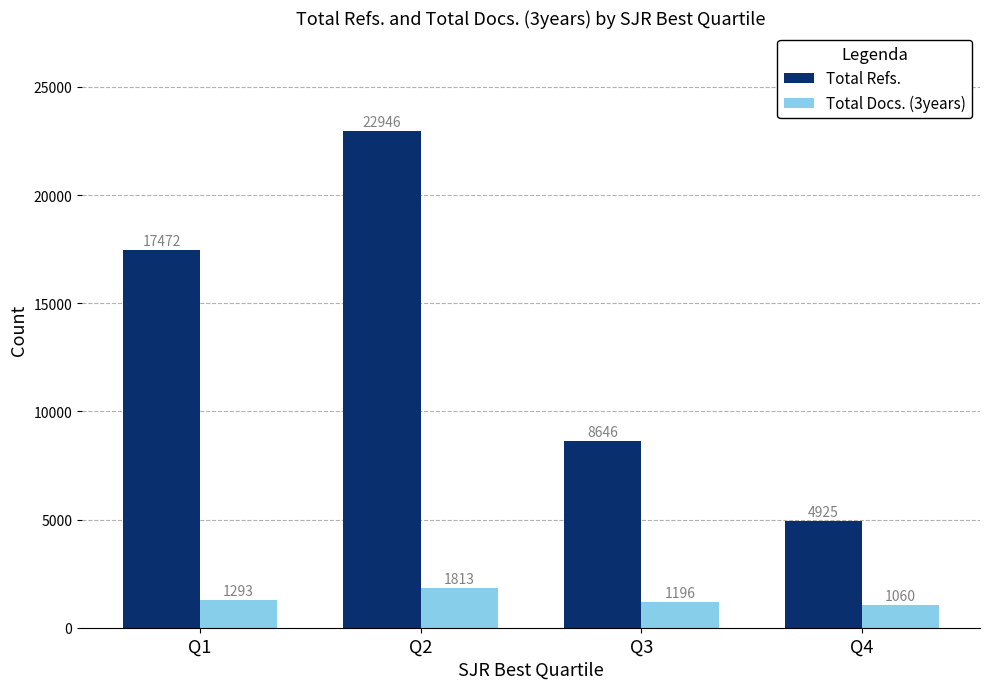

What is the minimum value for Total Refs.?

4925